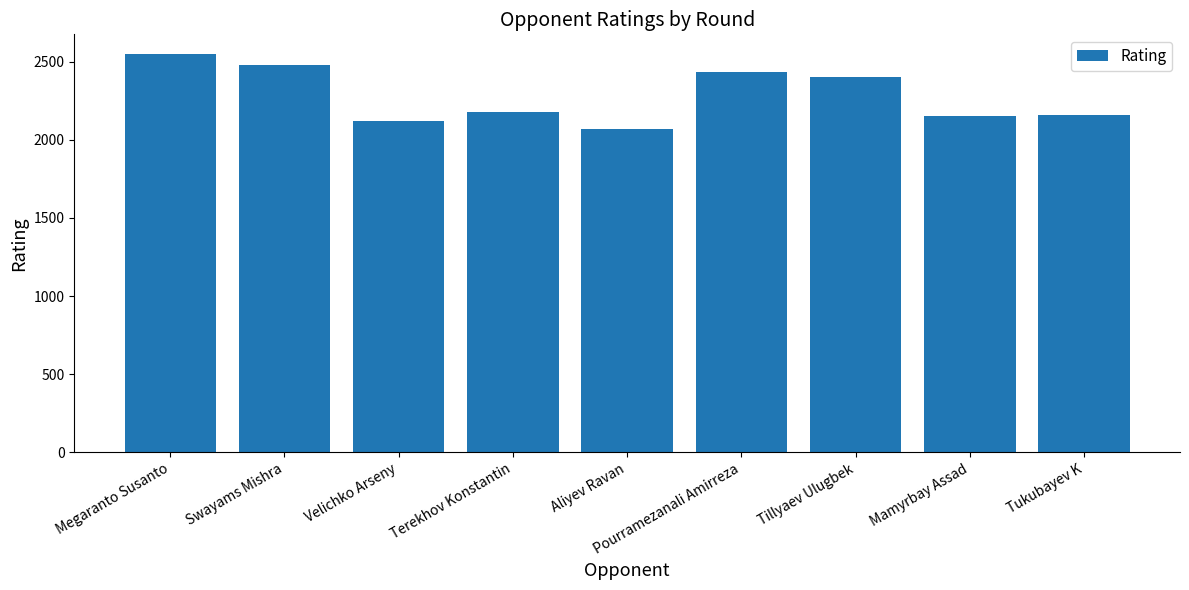

Is it true that the value at Mamyrbay Assad is 2152?

True